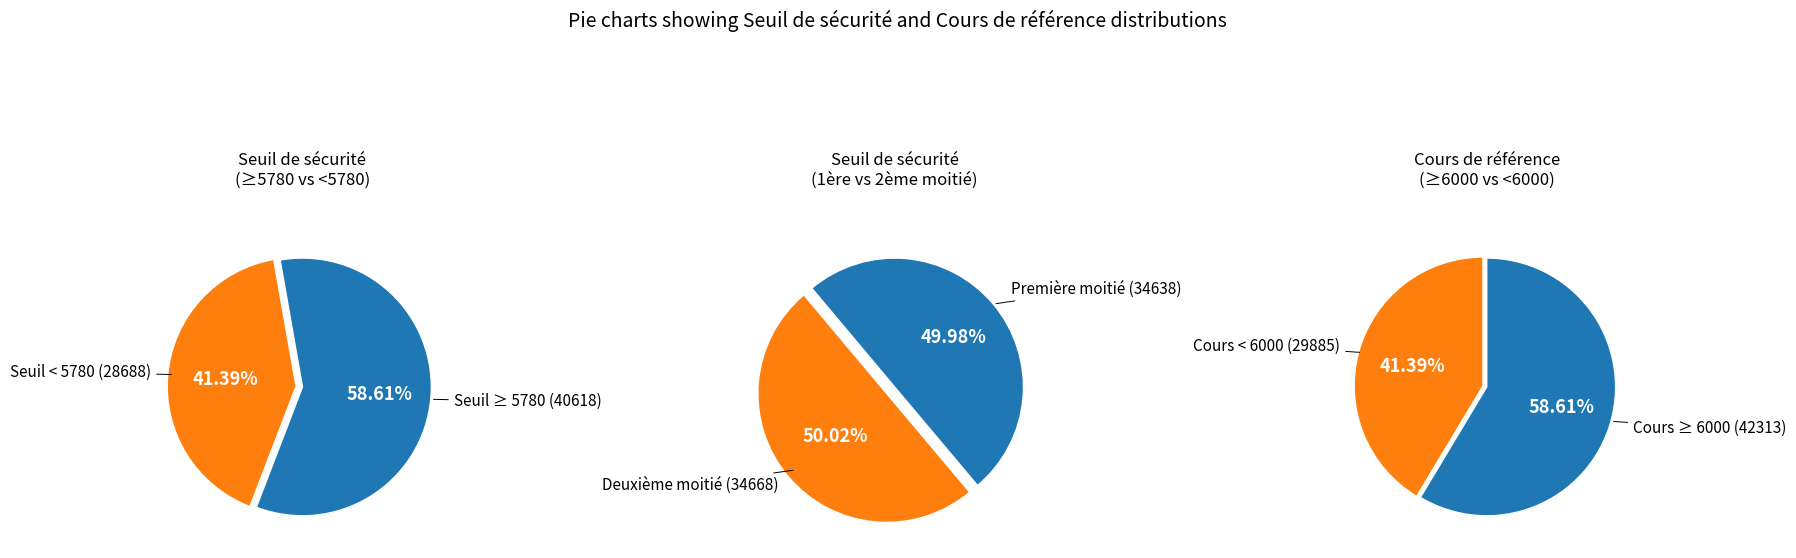

Rank the series at 5 from highest to lowest value.

pie3, pie1, pie2